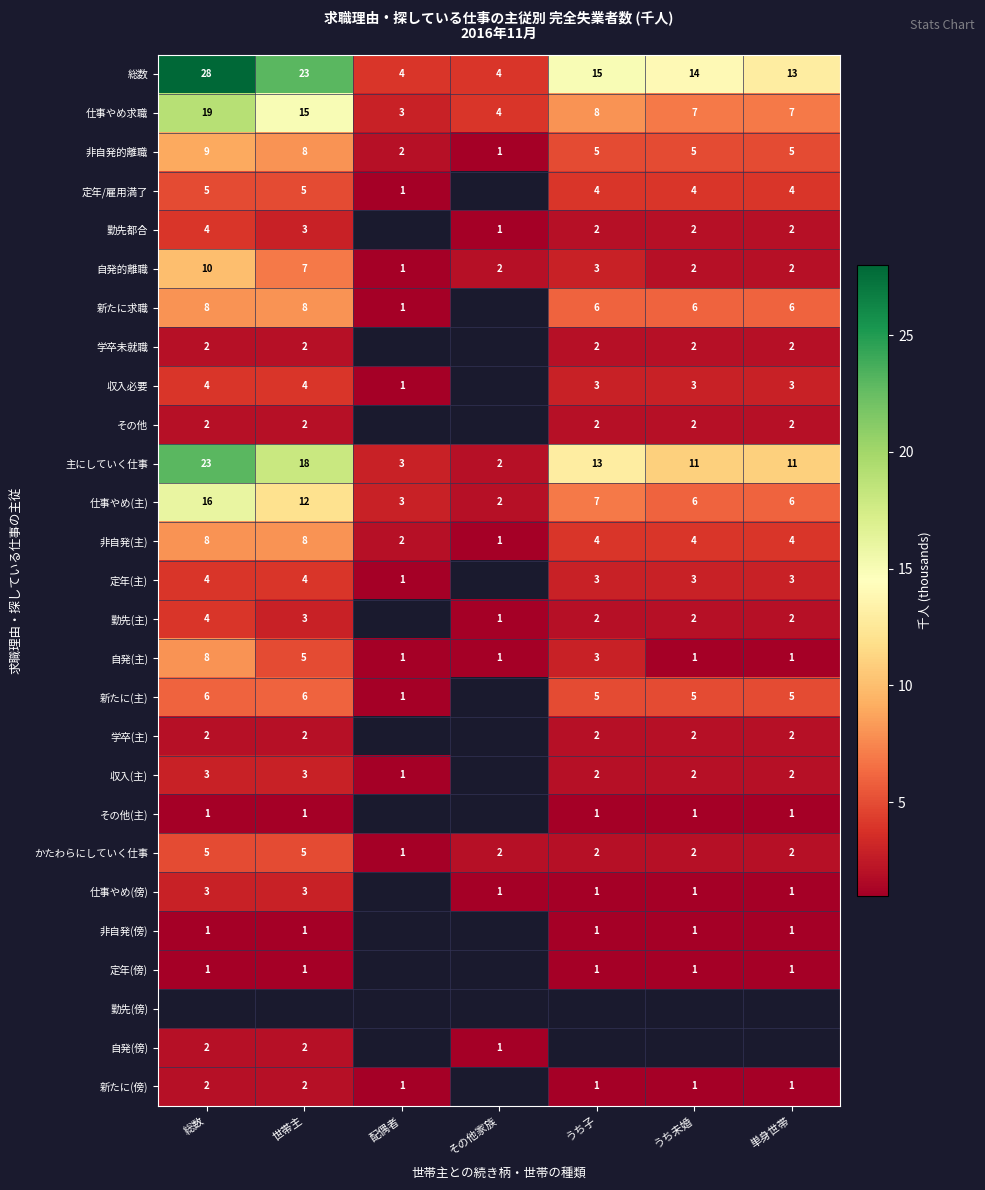

Is it true that 学卒未就職 equals 2 at 単身世帯?

True